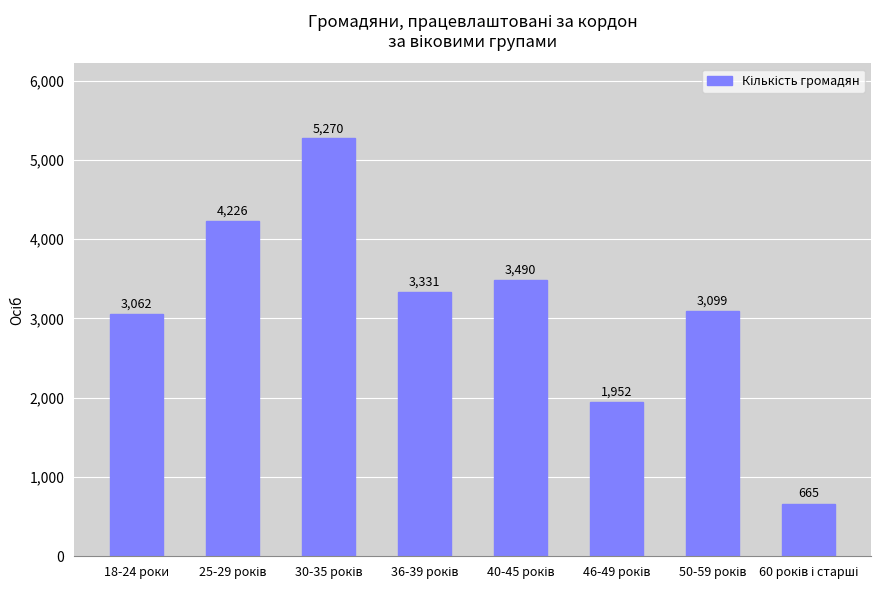

Reading left to right, extract all data points from this chart.

3062	4226	5270	3331	3490	1952	3099	665